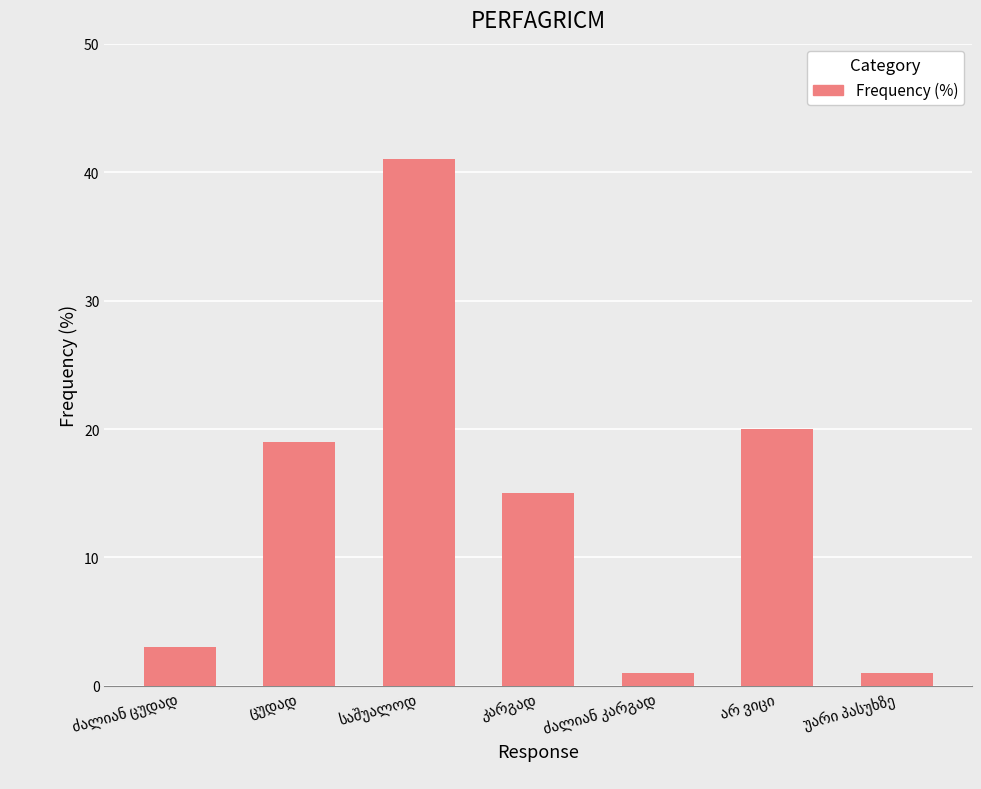

What is the sum of all values?

100